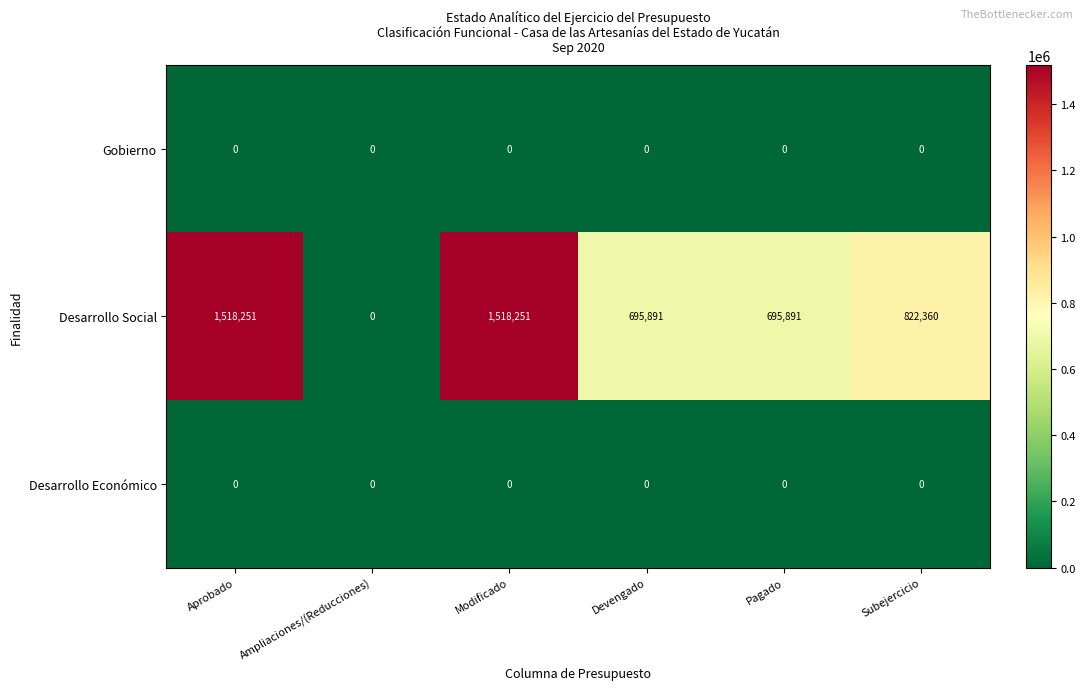

What is the difference between the highest and lowest values at Devengado?

695891